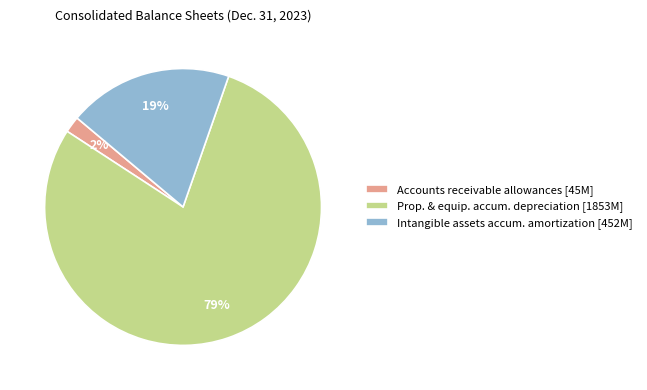

The Accounts receivable allowances [45M] slice represents 9% of the pie. True or false?

False